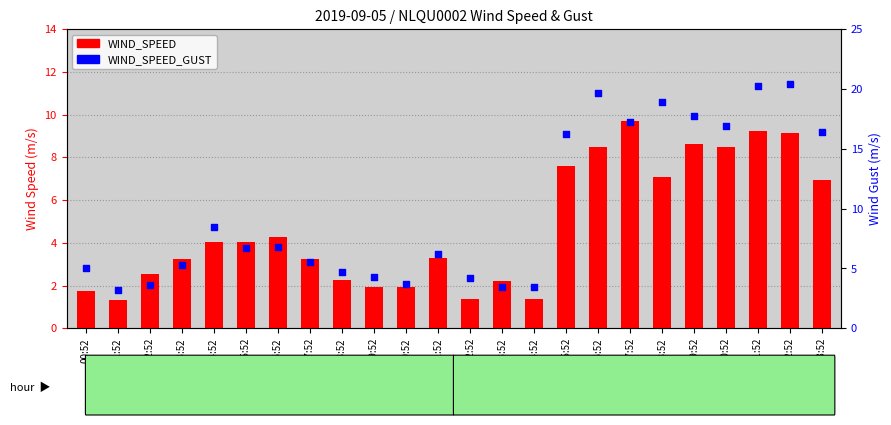

What are all the series names shown in the legend?

WIND_SPEED, WIND_SPEED_GUST